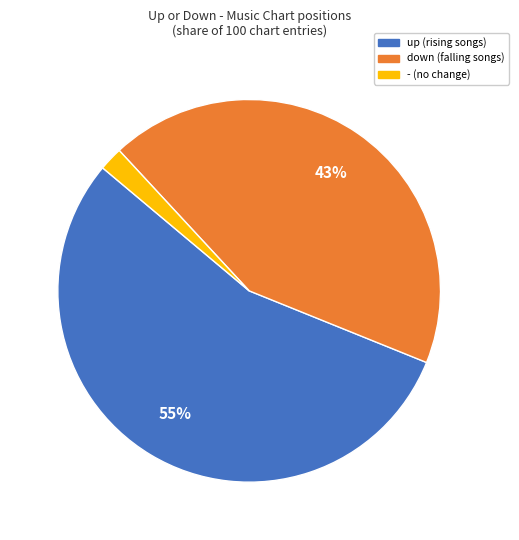

To the nearest percent, what portion does down represent?

43%